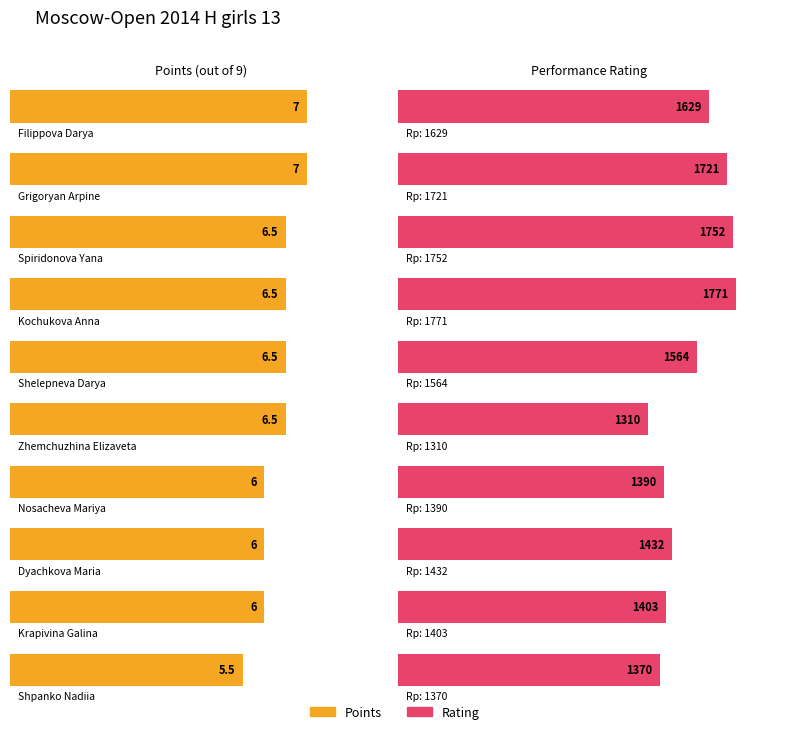

Reading left to right, what are all the values shown in this chart?

Points: Filippova Darya=7.0	Grigoryan Arpine=7.0	Spiridonova Yana=6.5	Kochukova Anna=6.5	Shelepneva Darya=6.5	Zhemchuzhina Elizaveta=6.5	Nosacheva Mariya=6.0	Dyachkova Maria=6.0	Krapivina Galina=6.0	Shpanko Nadiia=5.5
Rating: Filippova Darya=1629.0	Grigoryan Arpine=1721.0	Spiridonova Yana=1752.0	Kochukova Anna=1771.0	Shelepneva Darya=1564.0	Zhemchuzhina Elizaveta=1310.0	Nosacheva Mariya=1390.0	Dyachkova Maria=1432.0	Krapivina Galina=1403.0	Shpanko Nadiia=1370.0